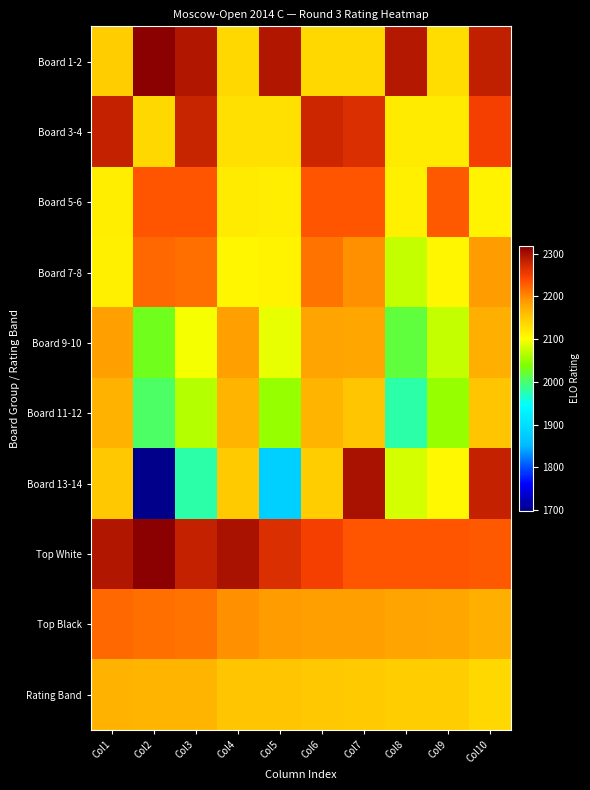

Between Col5 and Col10, which series saw the biggest shift?

Board 13-14